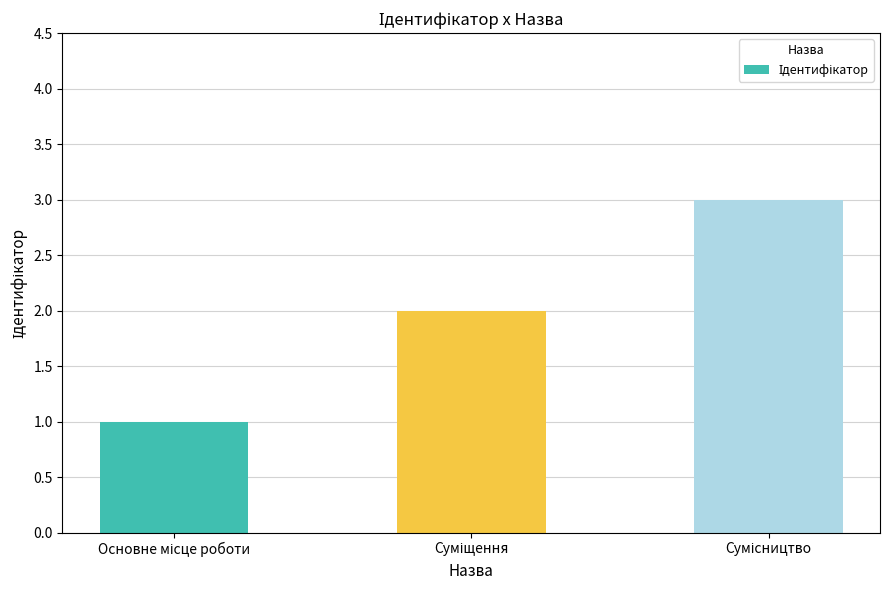

What is the maximum value shown in the chart?

3